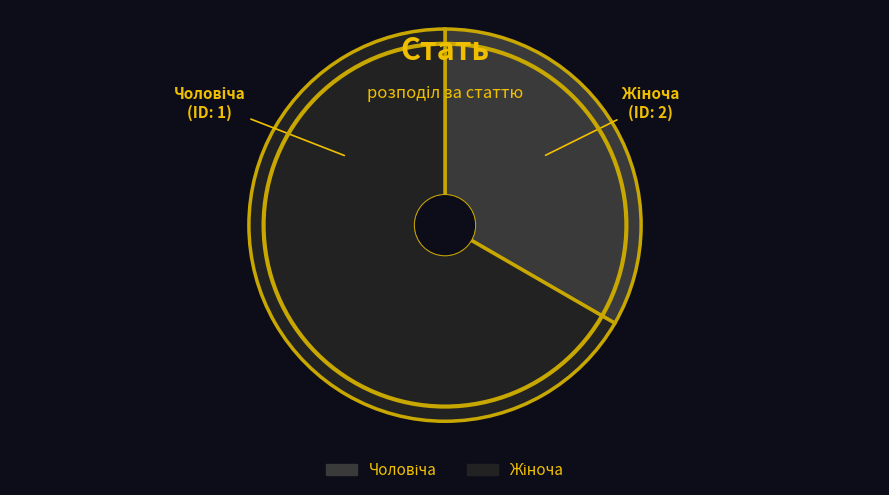

Does any single category account for the majority?

Yes